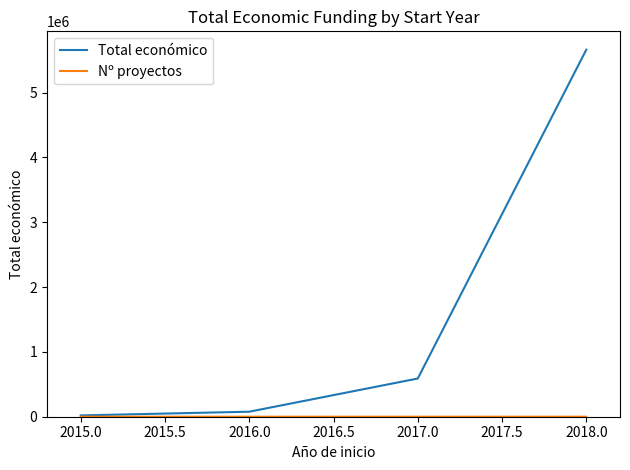

How many categories are shown in the chart?

4